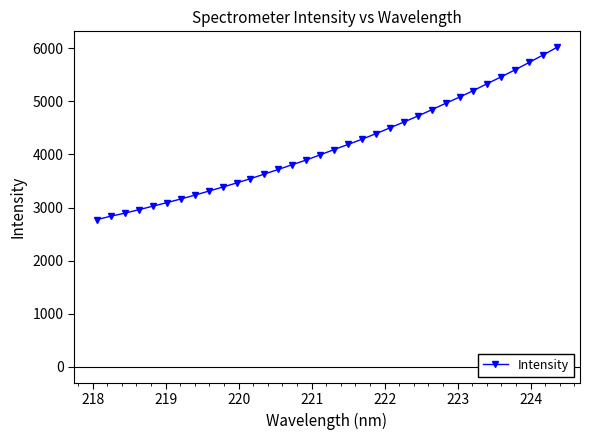

What is the value of the 14th point from the left?

3717.8